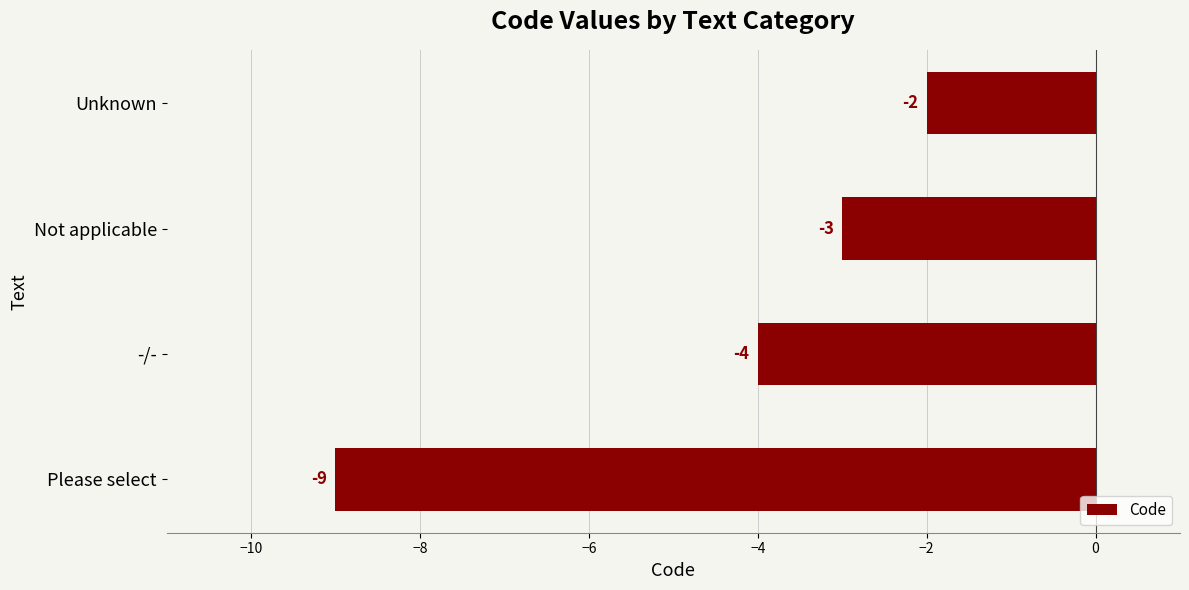

List the labels in order of value, smallest first.

Please select, -/-, Not applicable, Unknown